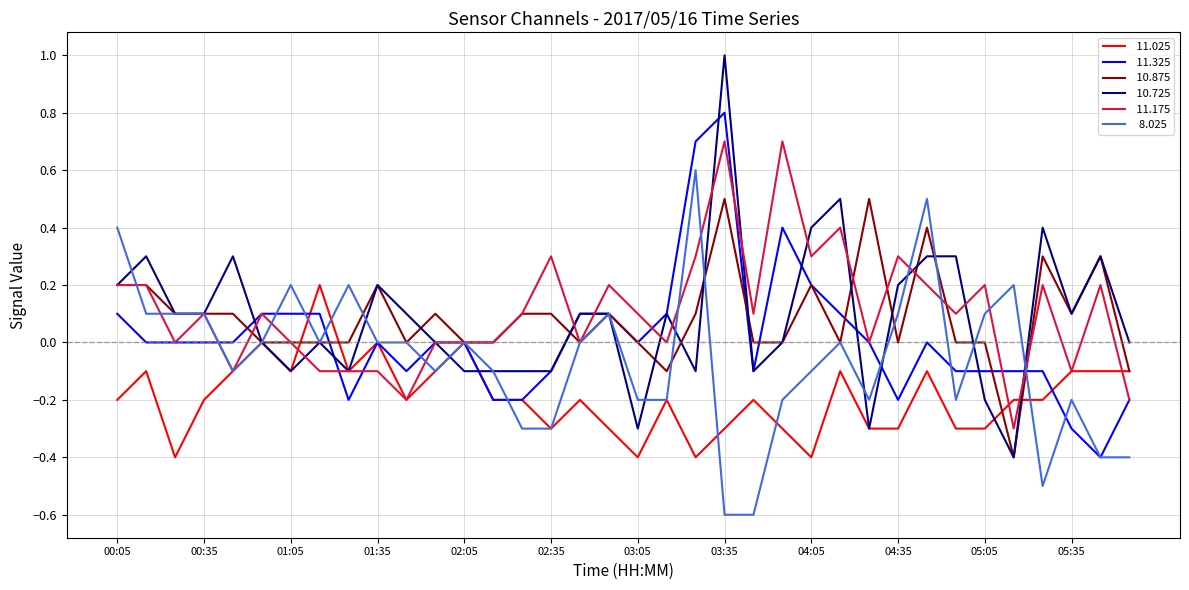

What is the greatest value displayed?

1.0